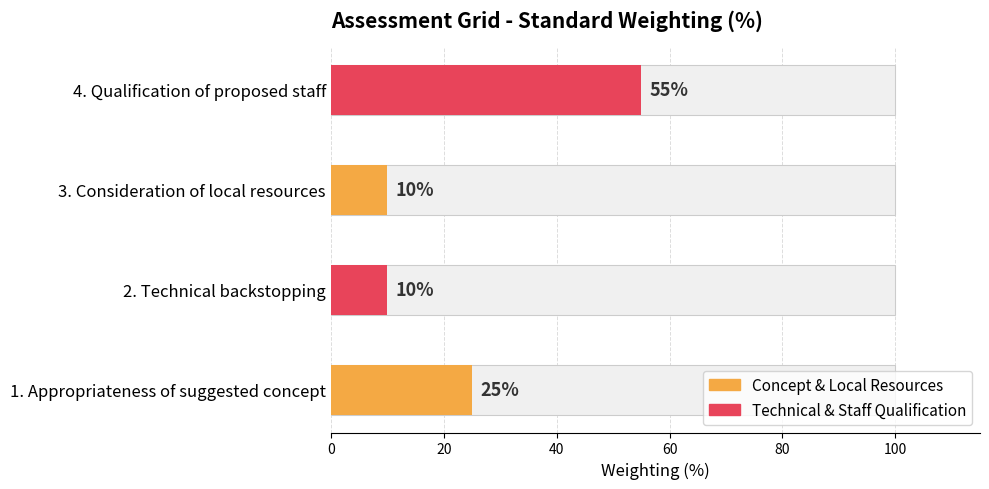

List the labels in order of value, largest first.

4. Qualification of proposed staff, 1. Appropriateness of suggested concept, 2. Technical backstopping, 3. Consideration of local resources